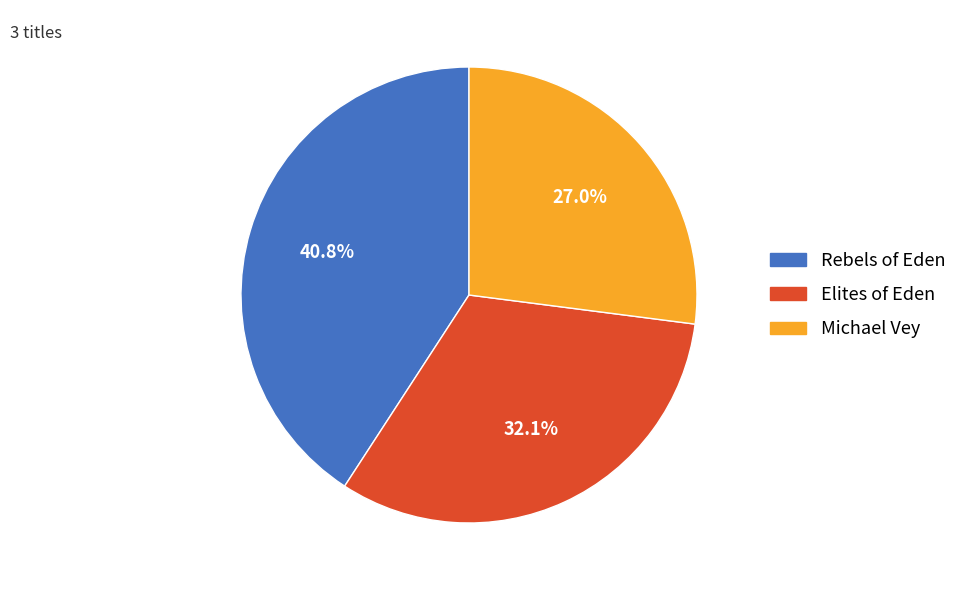

Between Michael Vey and Elites of Eden, which is larger?

Elites of Eden